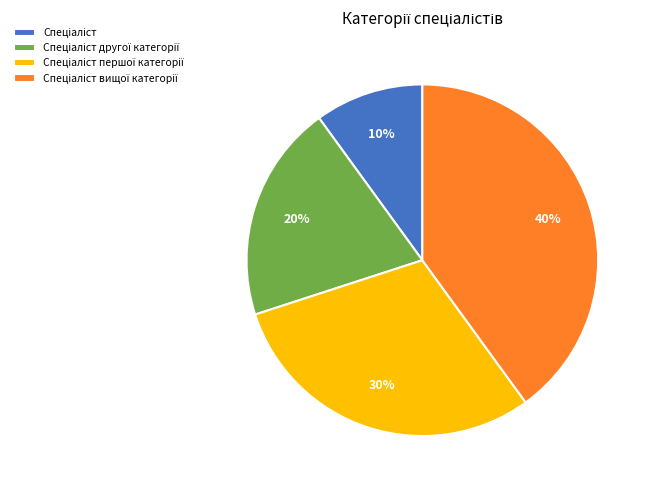

To the nearest percent, what is the difference between the largest and smallest slice percentages?

30%